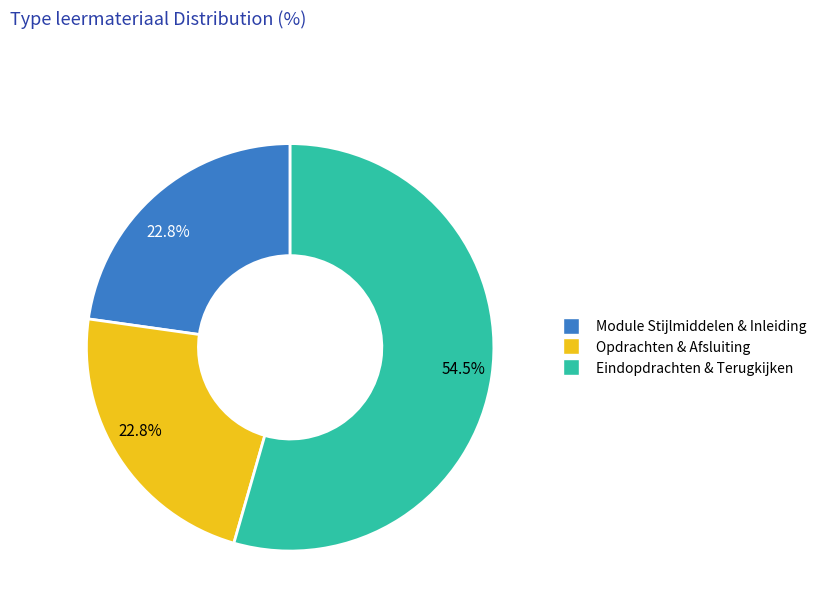

Does any single category account for the majority?

Yes